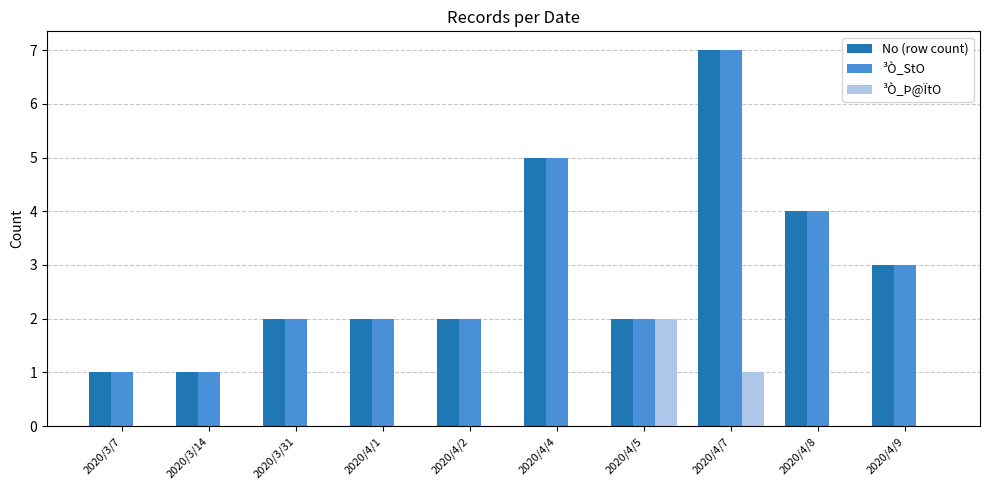

Are the bars grouped side by side (vs. stacked)?

Yes